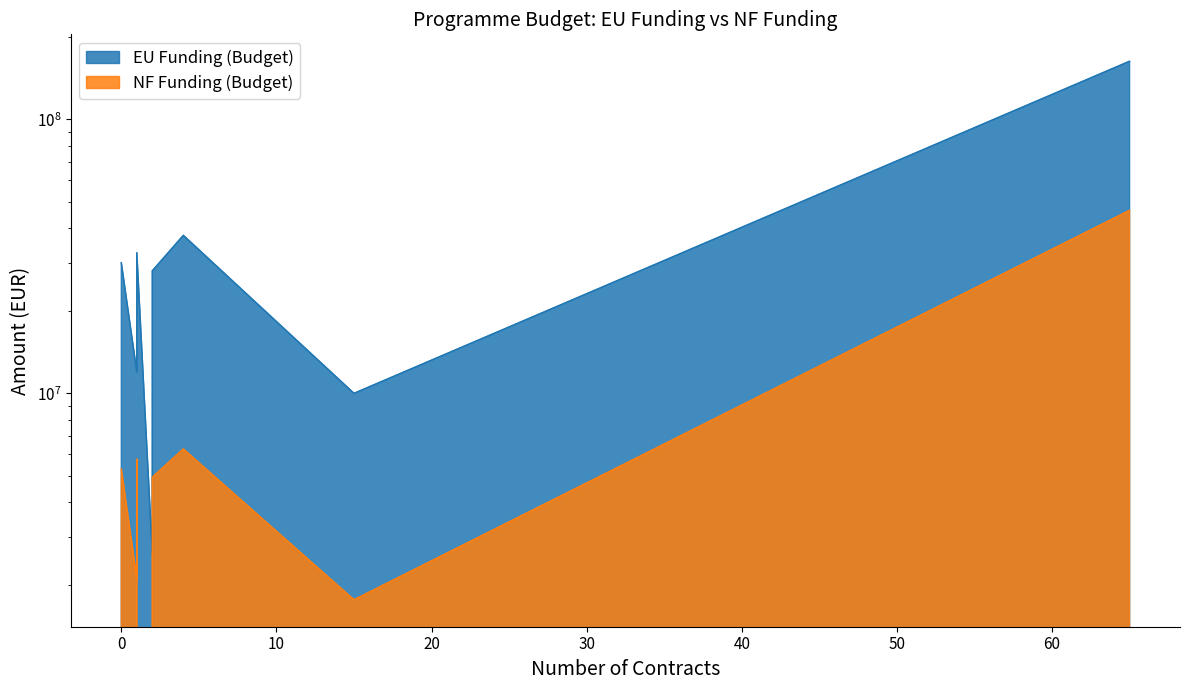

Does the chart display data point markers on the line(s)?

No